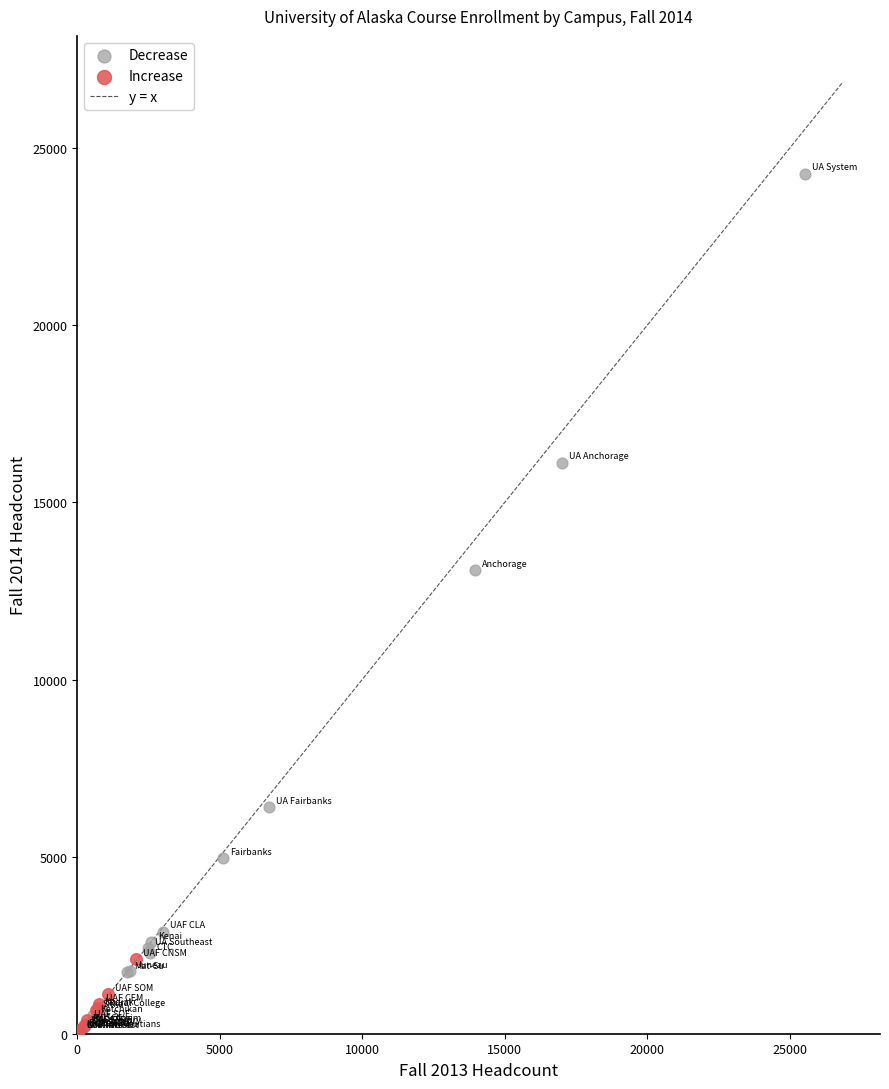

Which series has the widest spread of Y values?

Decrease